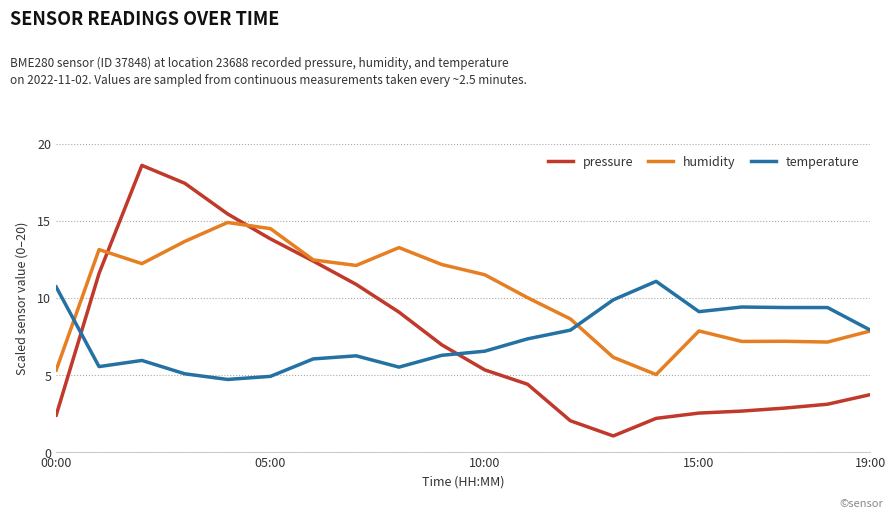

What is the difference between the maximum and minimum values in the temperature series?

6.4